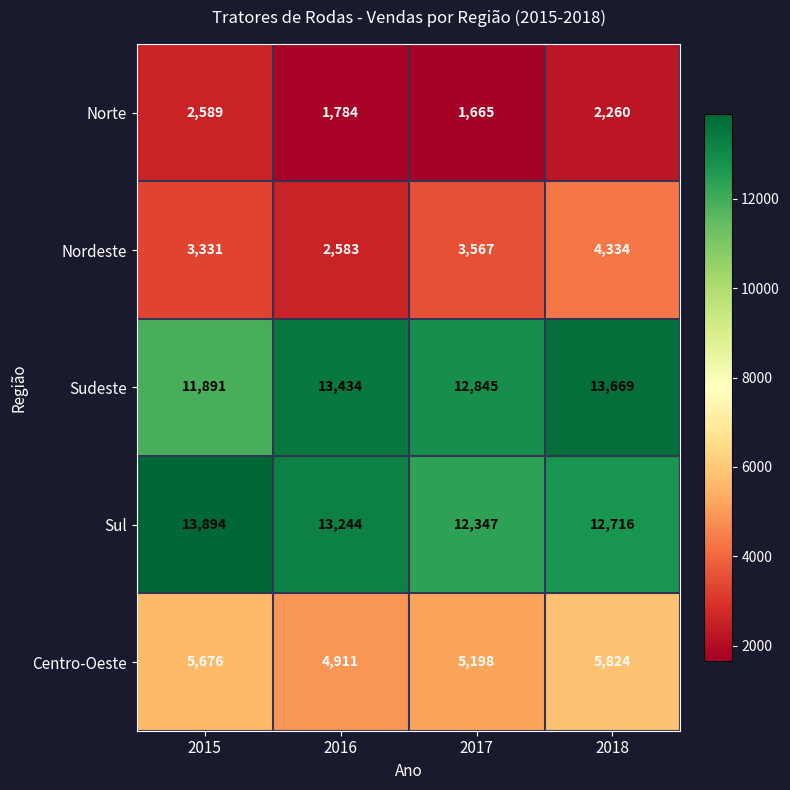

At 2017, list the series in order from smallest to largest.

Norte, Nordeste, Centro-Oeste, Sul, Sudeste